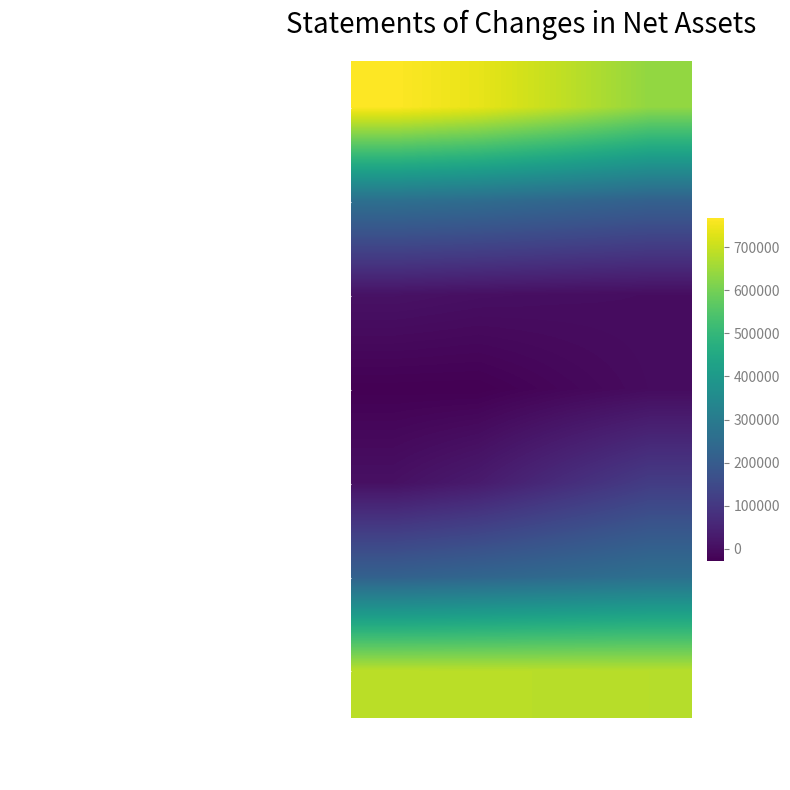

What is the total value across all series at 3M Sep30 2021?

1911526.5